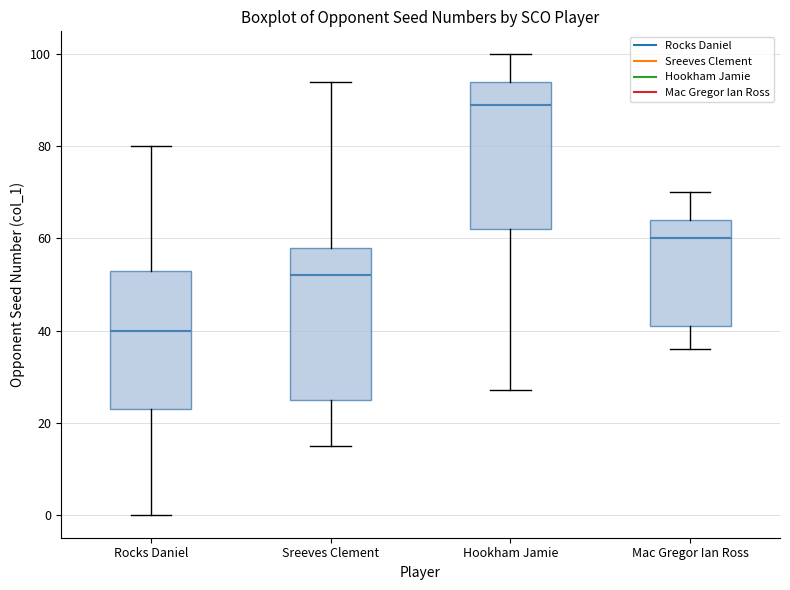

Reading left to right, transcribe this box plot: for each box, give where its median line is, the range the box spans, and where its two whiskers end, as read against the y-axis. The values are not printed on the chart, so give them approximately, as read against the axis.

Rocks Daniel: median 40, box 24 to 54, whiskers 0 to 80
Sreeves Clement: median 52, box 26 to 58, whiskers 16 to 94
Hookham Jamie: median 90, box 62 to 94, whiskers 28 to 100
Mac Gregor Ian Ross: median 60, box 42 to 64, whiskers 36 to 70